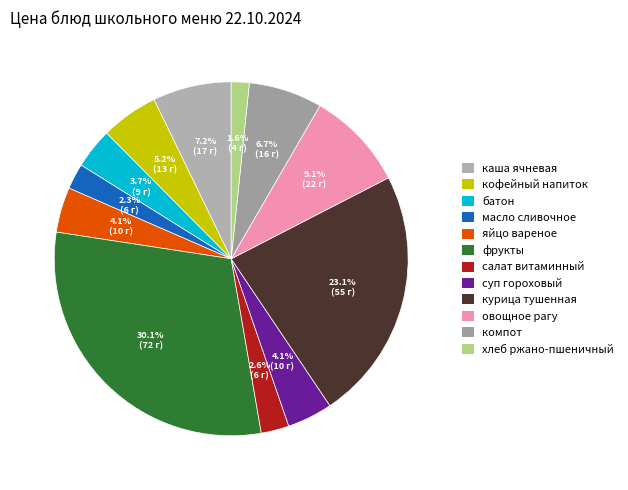

Rank the categories by value from highest to lowest.

фрукты, курица тушенная, овощное рагу с кабачками, каша ячневая молочная вязкая, компот из свеж. Фруктов, кофейный напиток с молоком, суп гороховый, яйцо вареное, батон, салат витаминный, масло сливочное(порционно), хлеб ржано-пшеничный